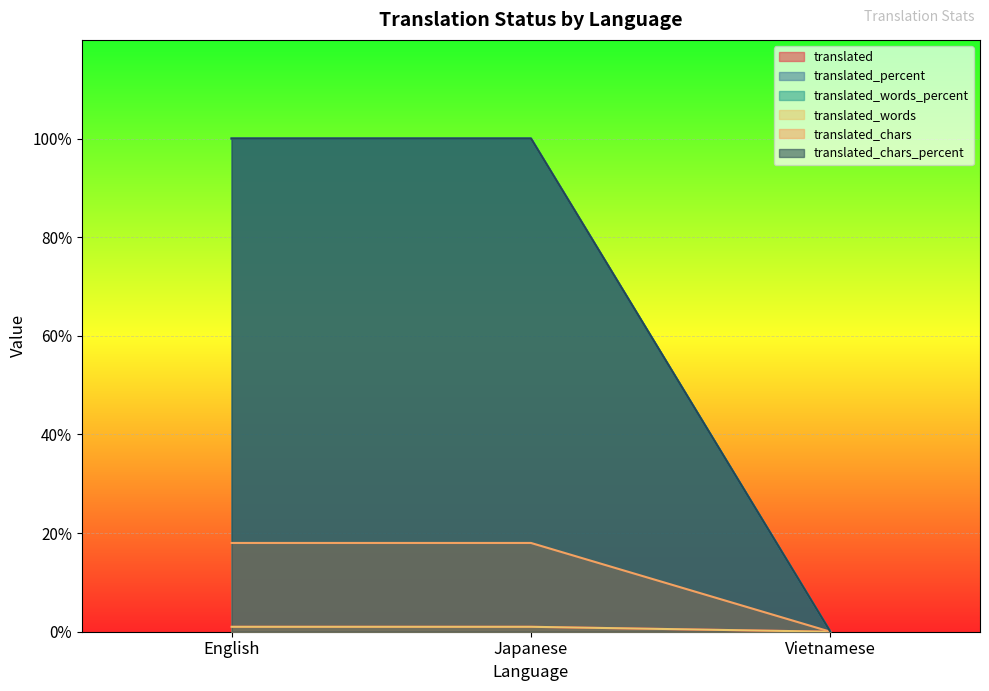

True or false: translated_chars has a value of 18 at English.

True